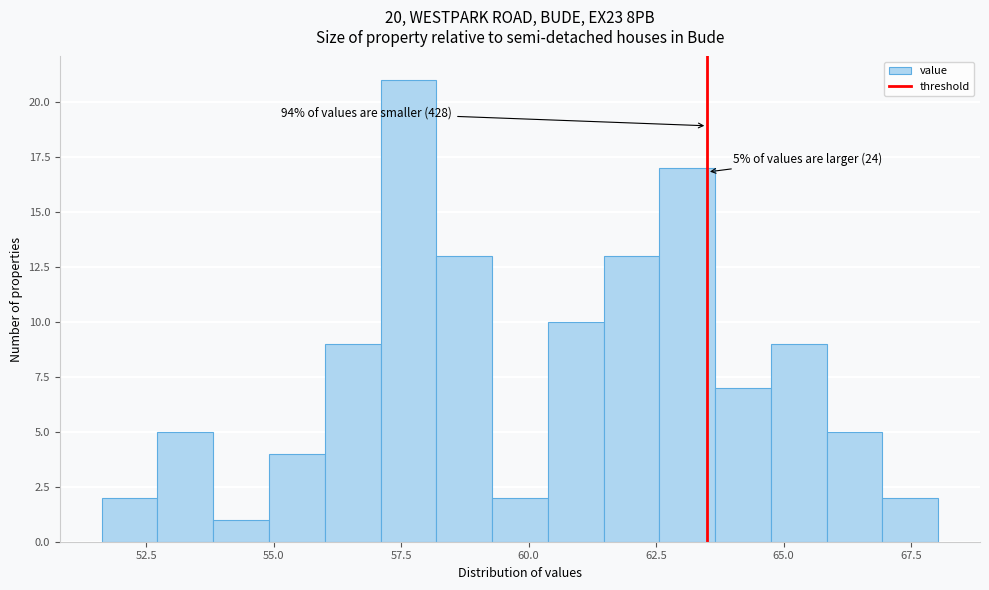

Read against the x-axis, roughly where is the centre of the tallest bar?

57.5